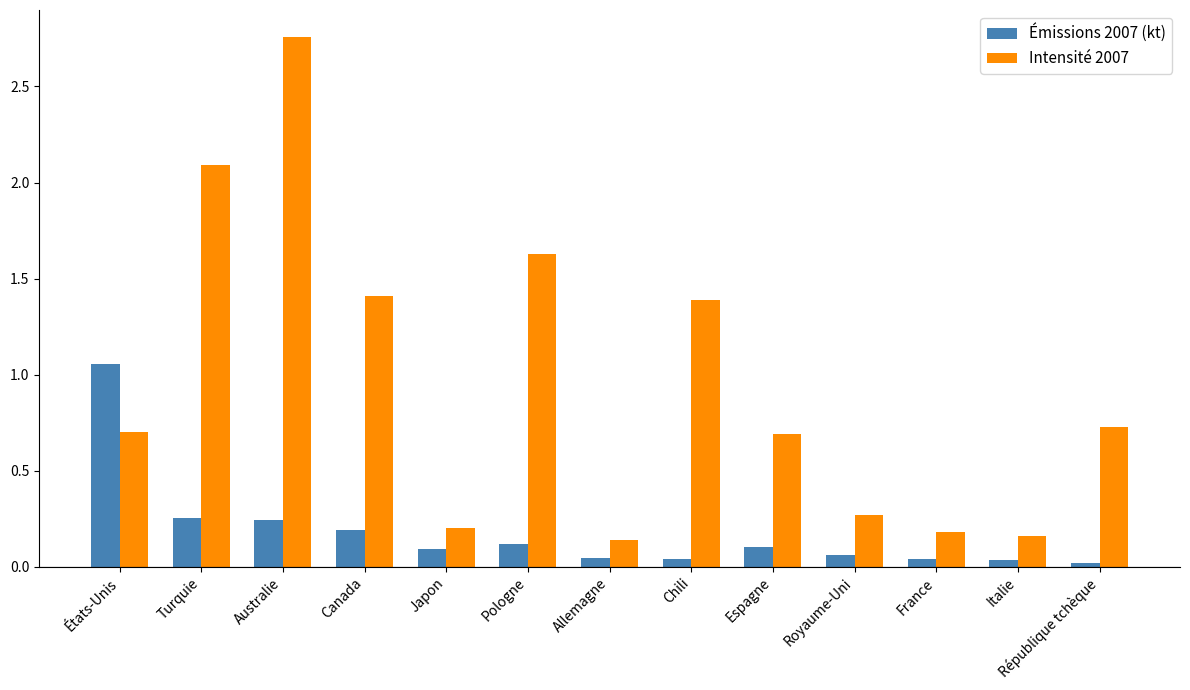

Which series has the largest total across all categories?

Intensité 2007